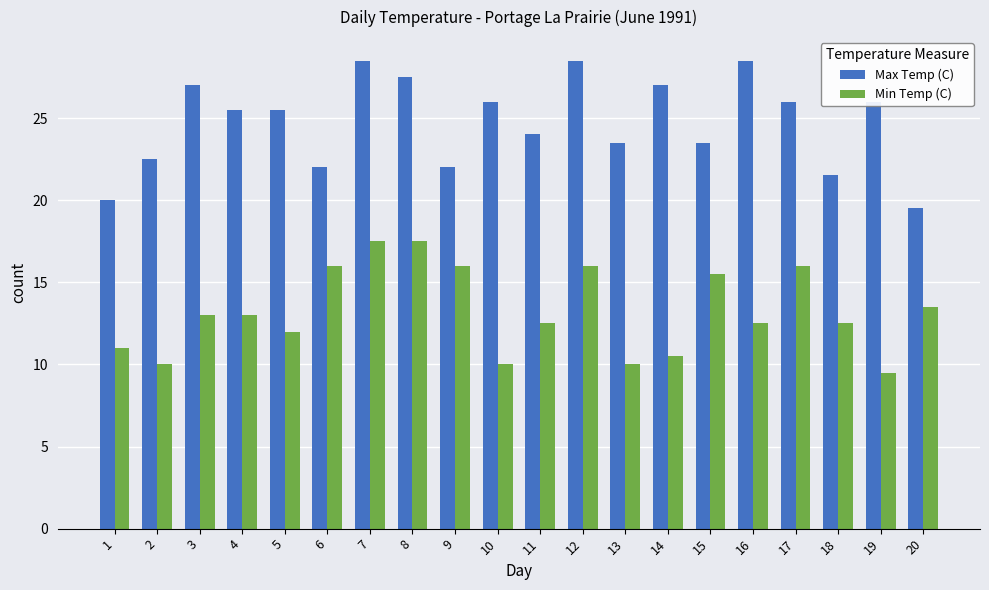

What is the smallest value displayed?

9.5